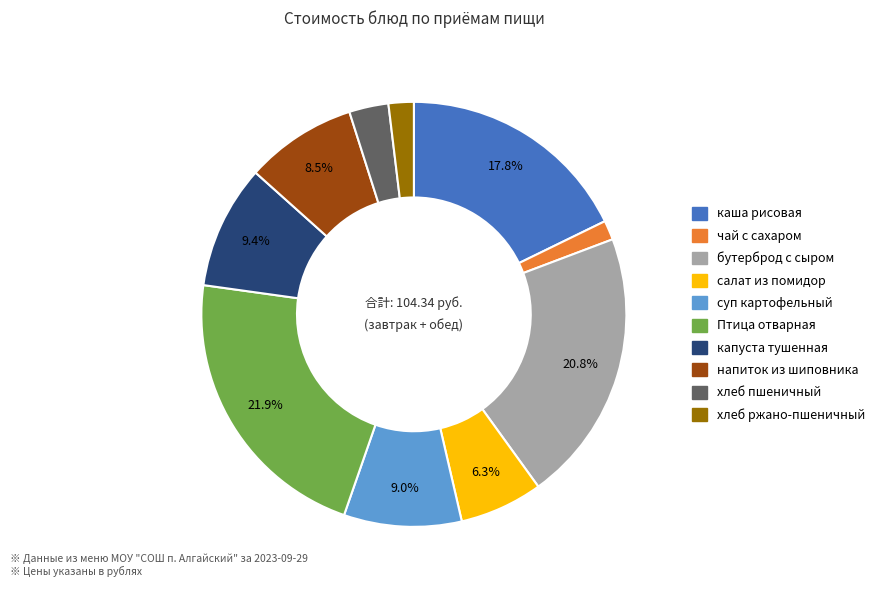

Which slice is the largest?

Птица отварная